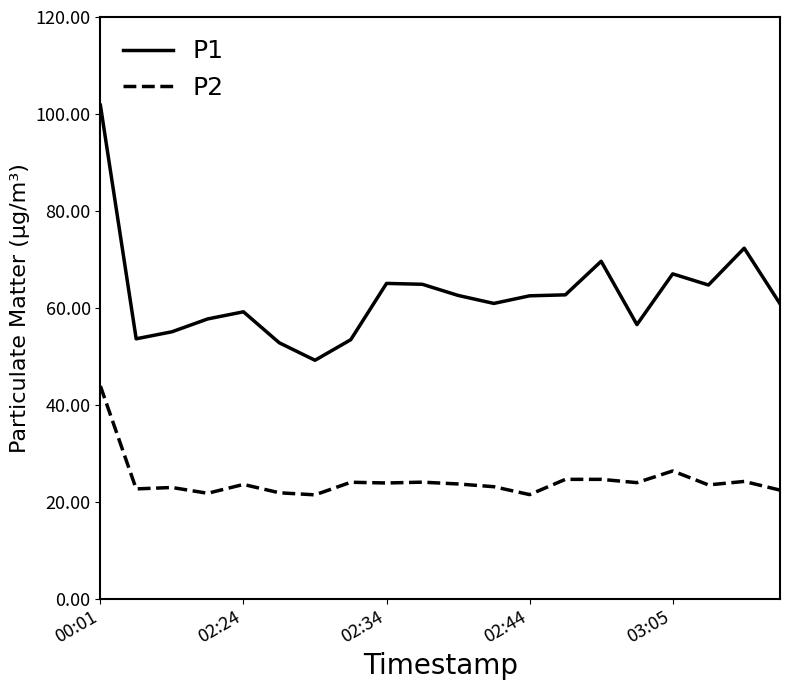

What are all the series names shown in the legend?

P1, P2